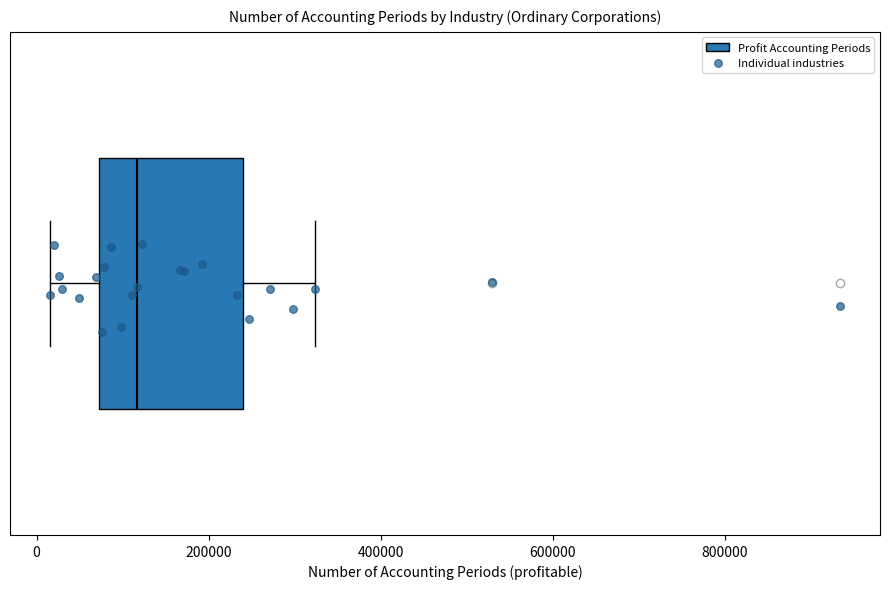

Transcribe this box plot: give where the median line is, the range the box spans, and where the two whiskers end, as read against the x-axis. The values are not printed on the chart, so give them approximately, as read against the axis.

median 120000, box 80000 to 240000, whiskers 20000 to 320000